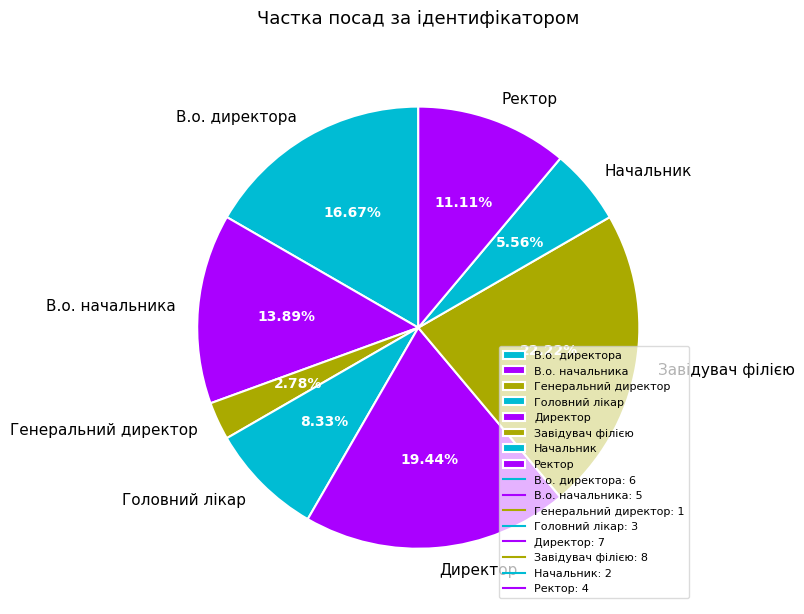

To the nearest percent, what portion does Генеральний директор represent?

3%